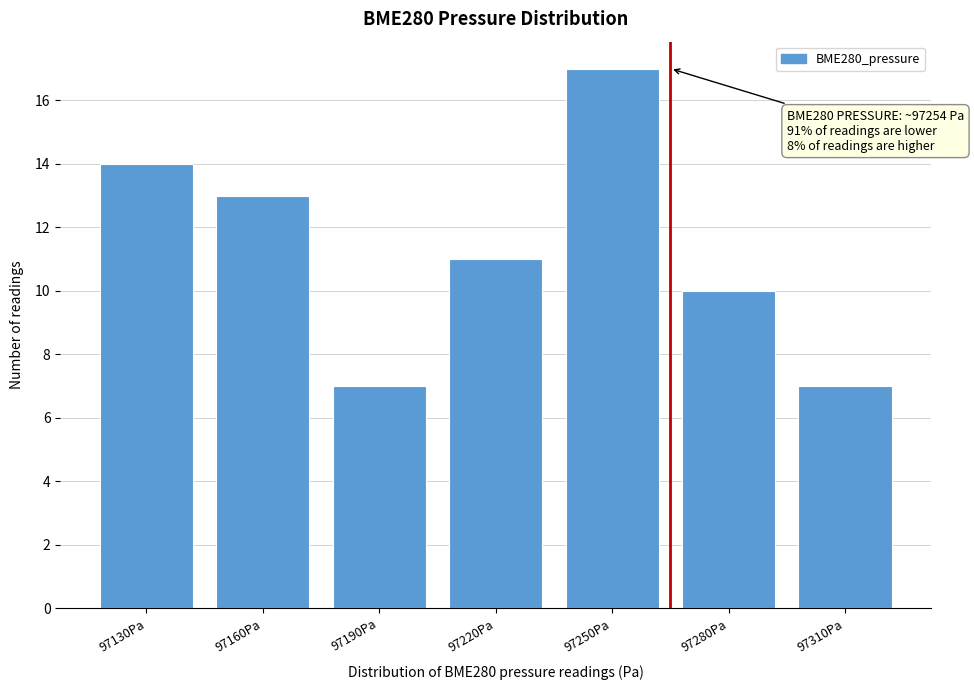

Reading right to left, extract all data points from this chart.

7	10	17	11	7	13	14